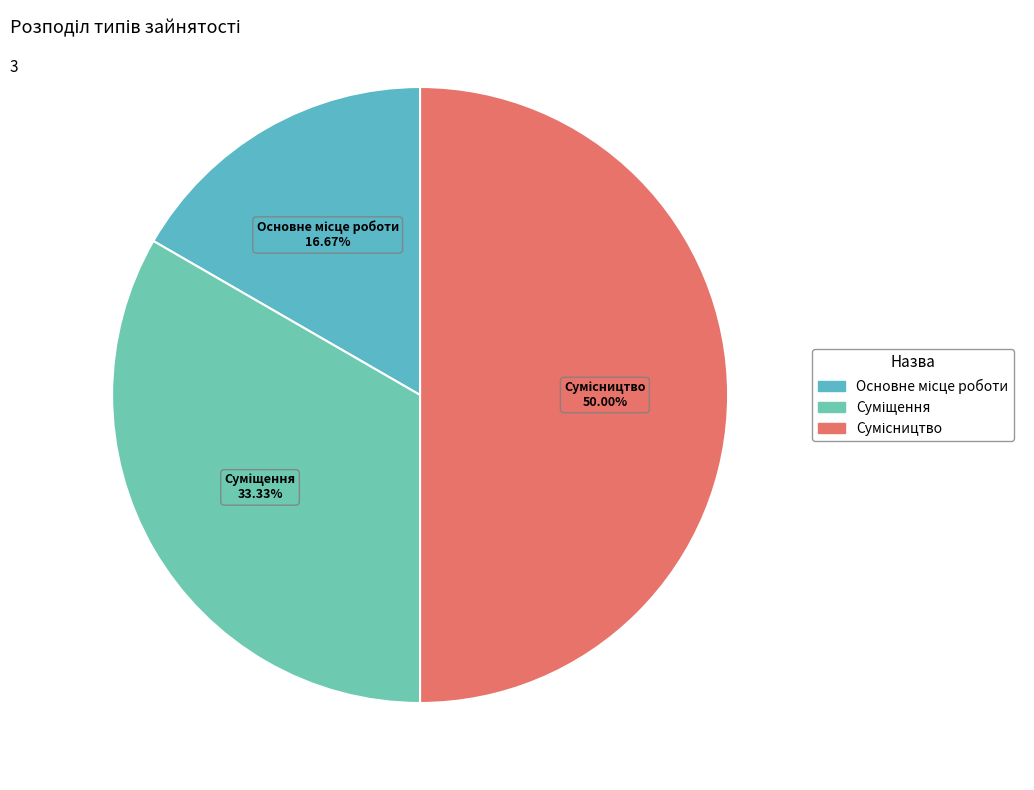

How many slices are in this pie chart?

3